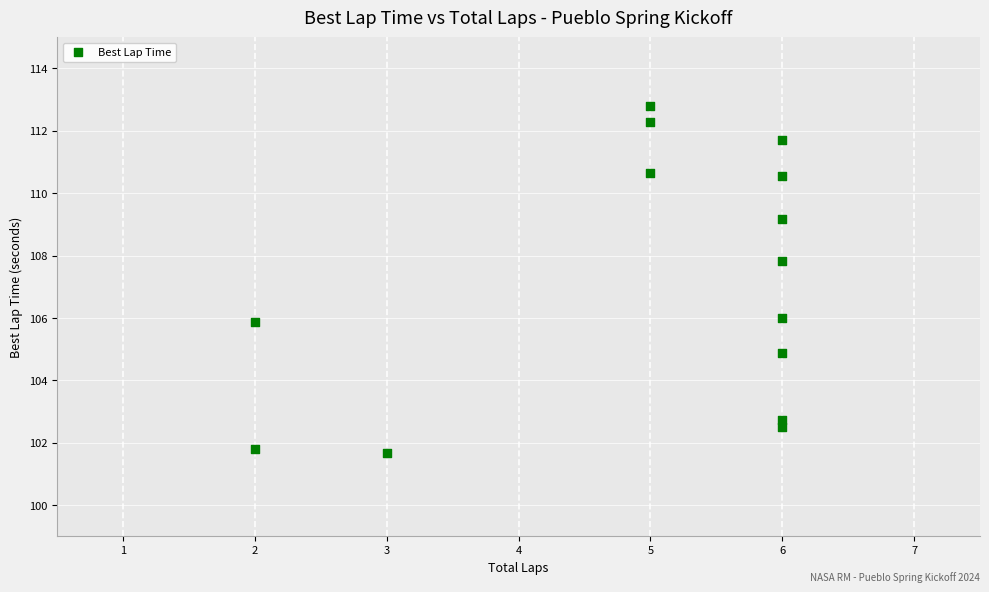

What is the range of Y values (max minus min)?

11.1